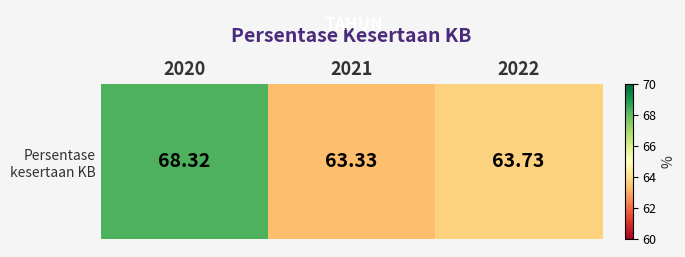

Reading right to left, list all the values displayed in this chart.

63.7	63.3	68.3